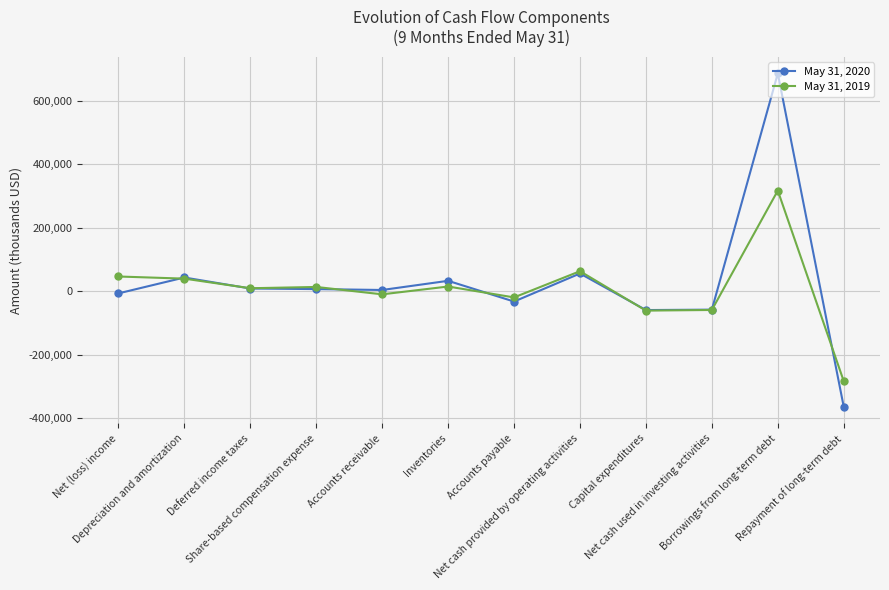

What is the value of the May 31, 2020 point at the 6th from the left?

32754